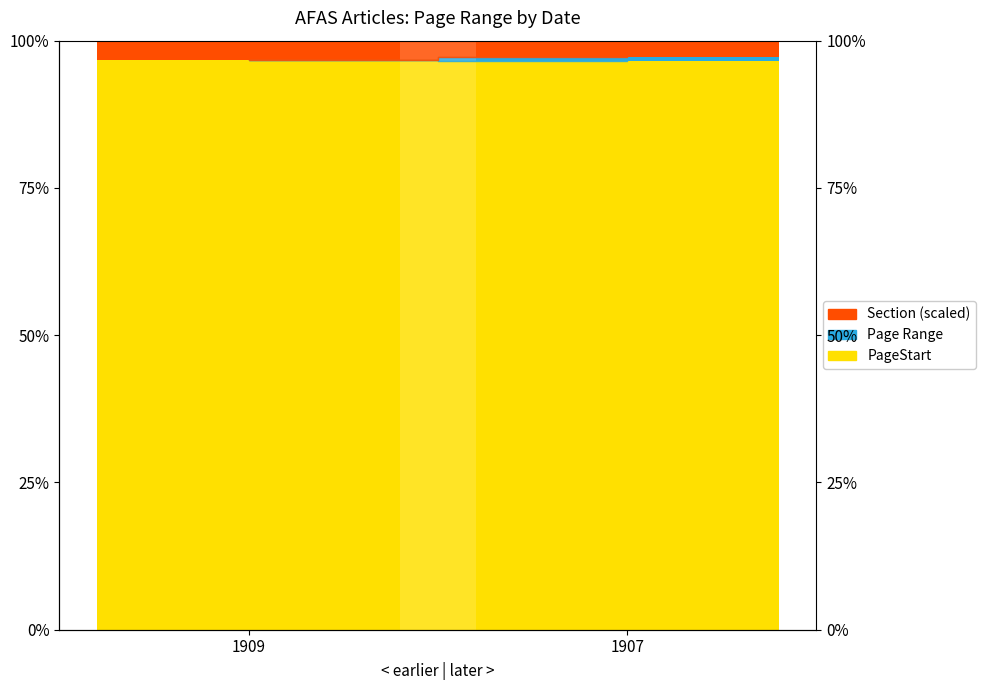

At which label is PageStart closest to 96?

1907